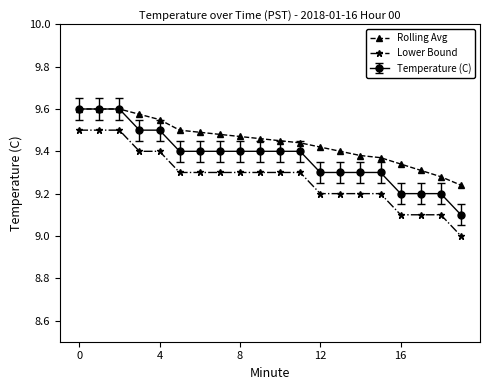

What is the difference between the maximum and minimum values in the Rolling Avg series?

0.4